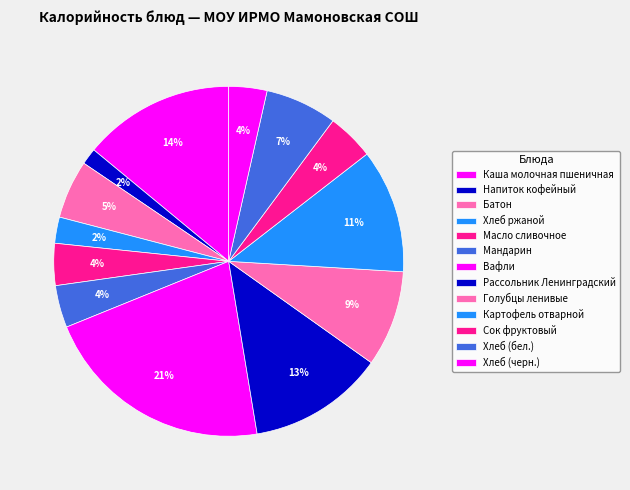

Count the number of slices in the pie.

13